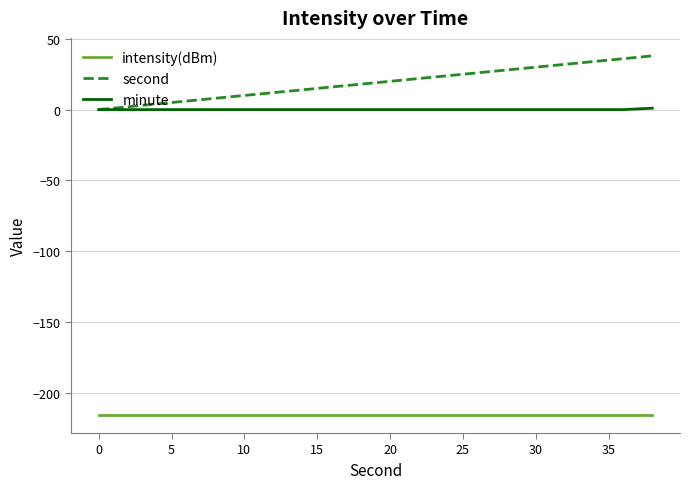

Count the number of data series in this chart.

3